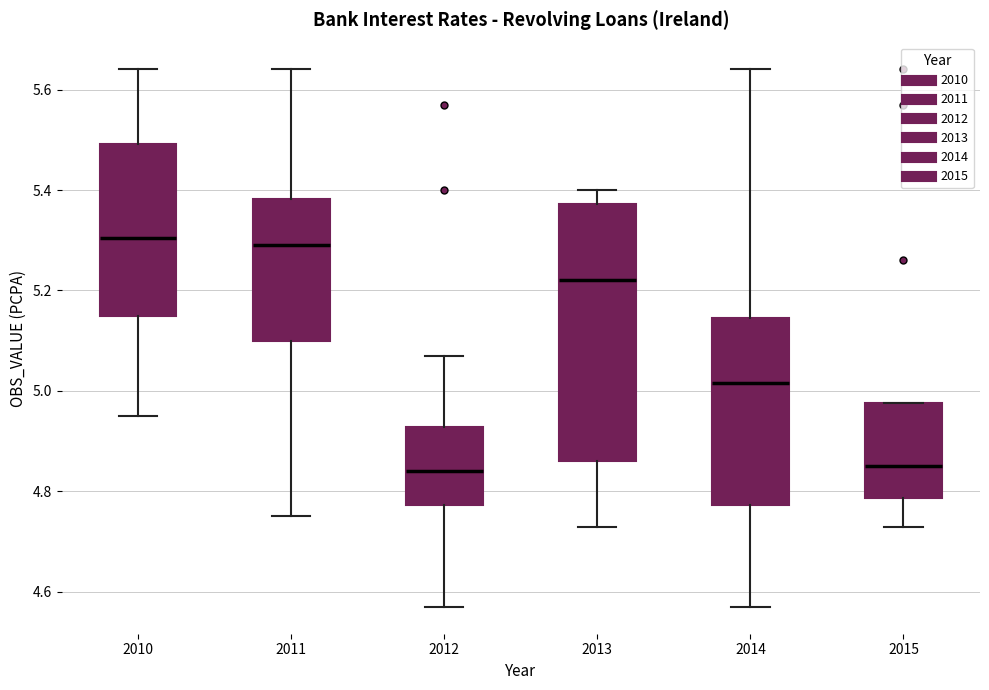

Reading left to right, read every box against the y-axis: the position of its median line, the range the box covers, and the ends of its whiskers. The values are not printed on the chart, so give them approximately, as read against the axis.

2010: median 5.30, box 5.16 to 5.50, whiskers 4.96 to 5.64
2011: median 5.30, box 5.10 to 5.38, whiskers 4.76 to 5.64
2012: median 4.84, box 4.78 to 4.92, whiskers 4.58 to 5.08
2013: median 5.22, box 4.86 to 5.38, whiskers 4.74 to 5.40
2014: median 5.02, box 4.78 to 5.14, whiskers 4.58 to 5.64
2015: median 4.86, box 4.78 to 4.98, whiskers 4.74 to 4.98